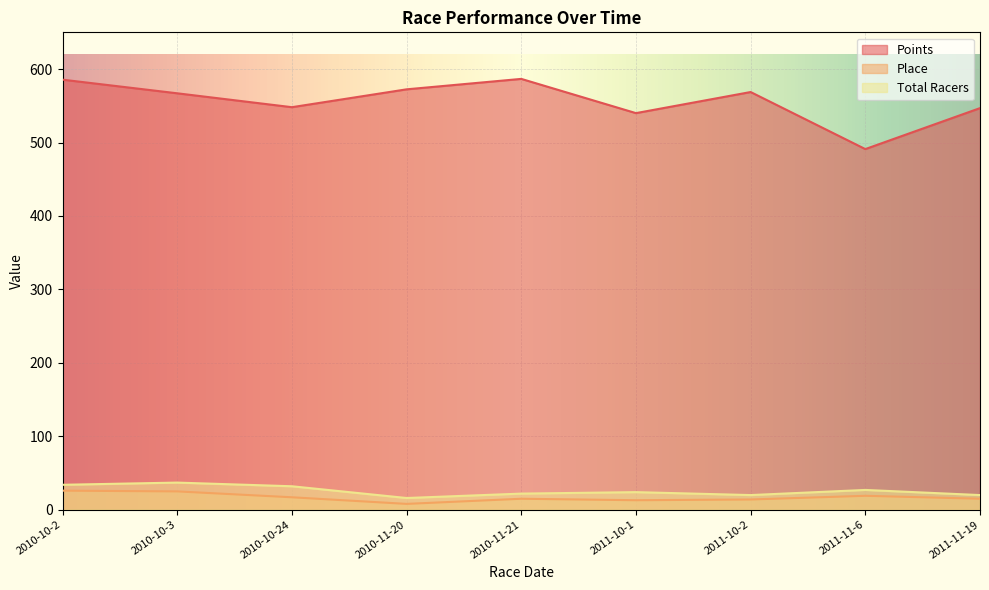

What are all the series names shown in the legend?

Points, Place, Total Racers